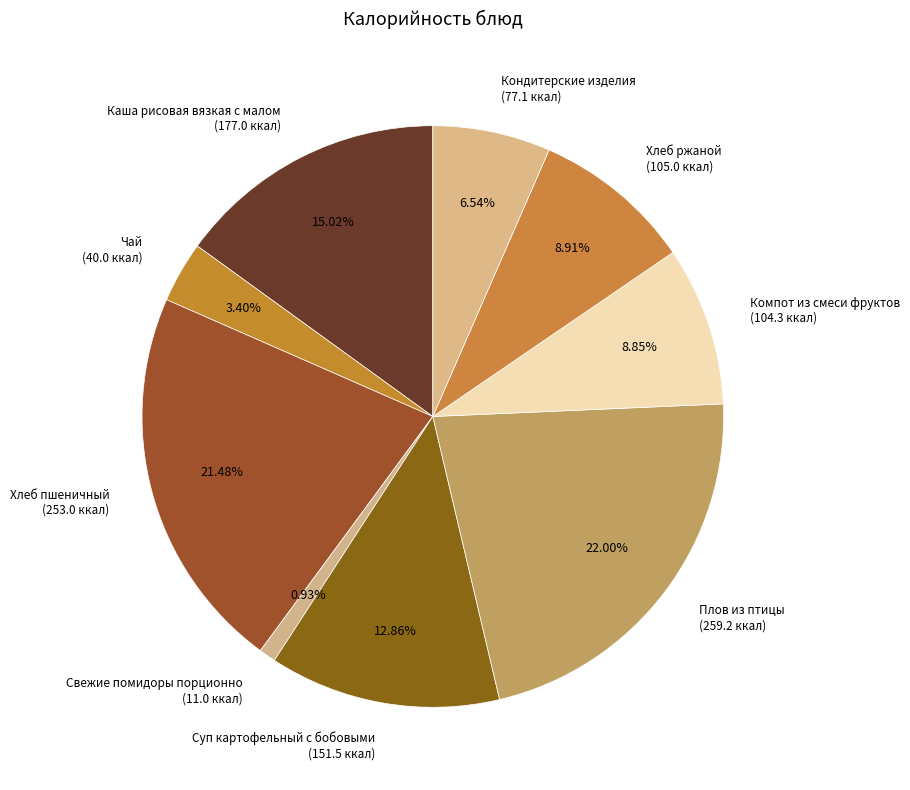

Which category has the smallest portion of the pie?

Свежие помидоры порционно